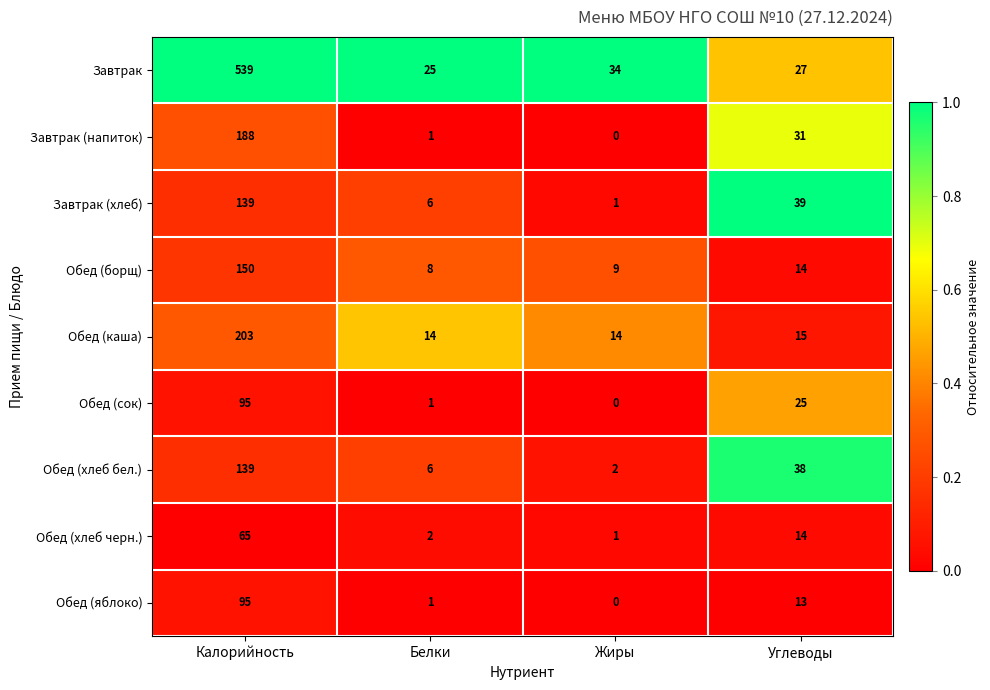

What is the sum of all Обед (хлеб черн.) values?

82